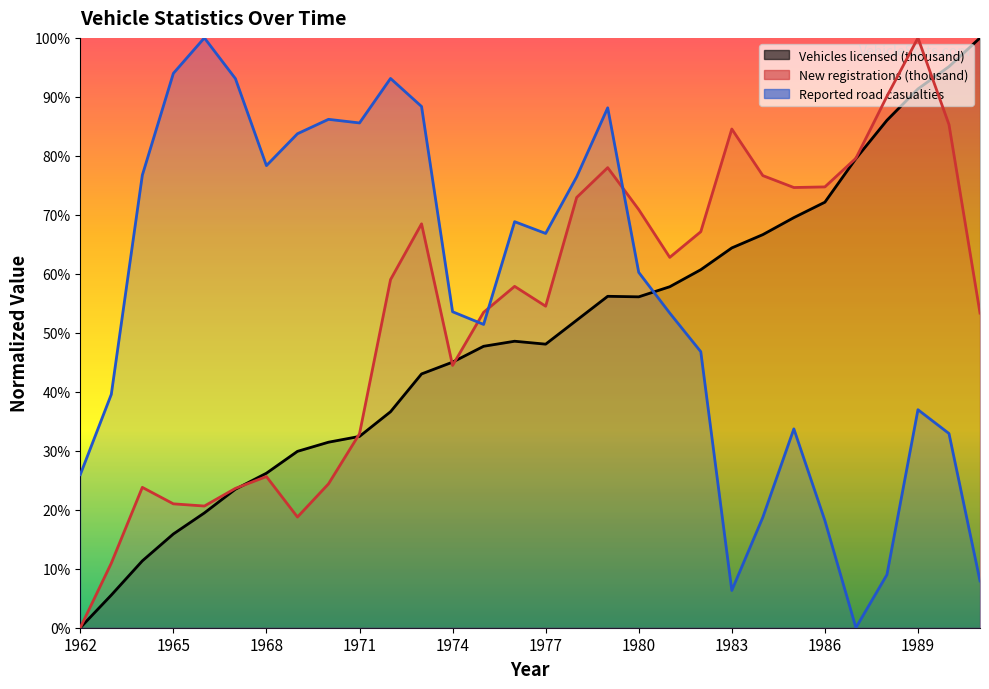

True or false: Reported road casualties and New registrations (thousand) intersect in this chart.

True